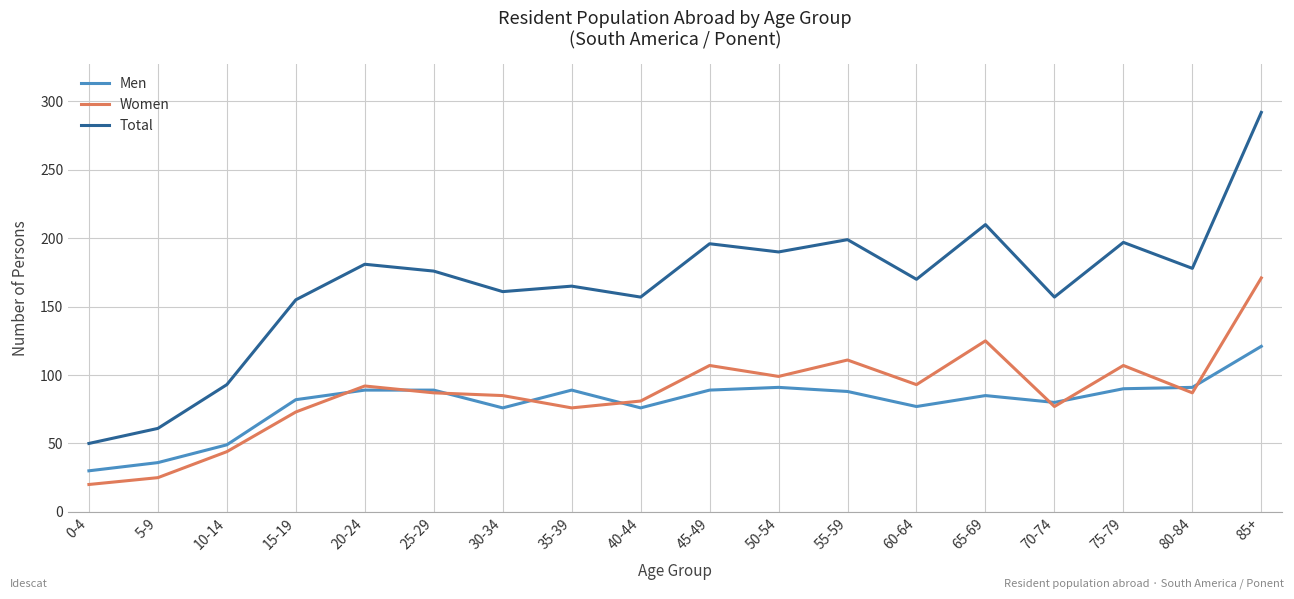

What is the smallest value displayed?

20